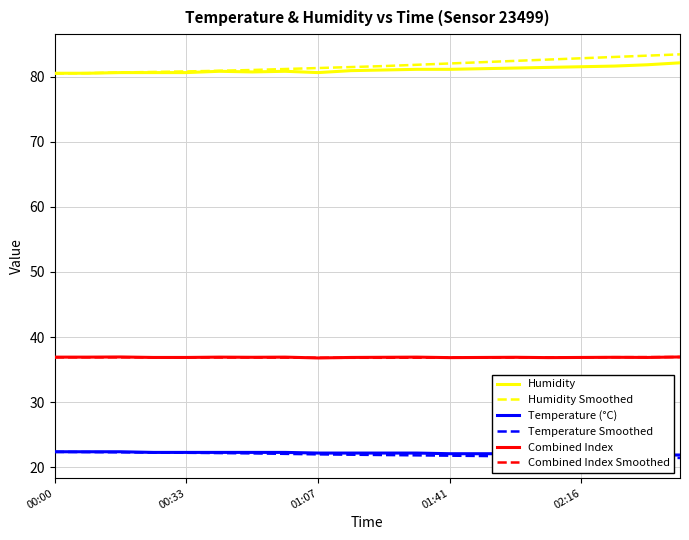

At how many categories does at least one series exceed 82?

7